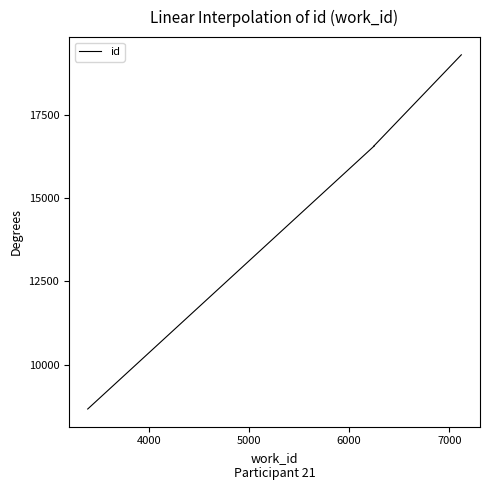

What is the maximum value shown in the chart?

19289